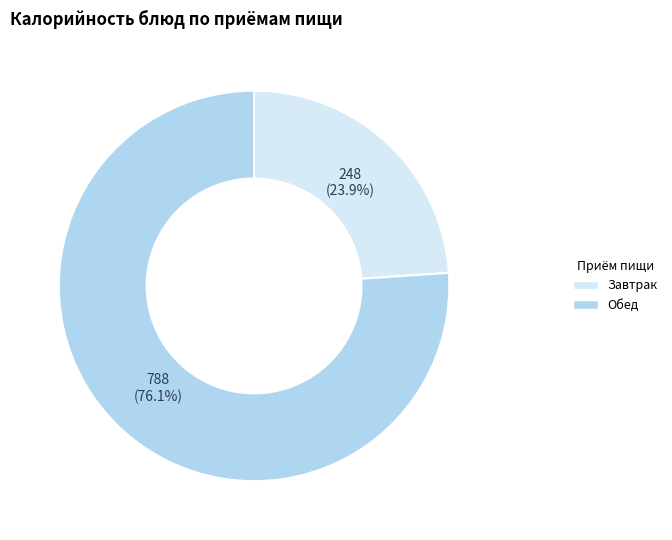

Is there any slice that represents more than half of the pie?

Yes